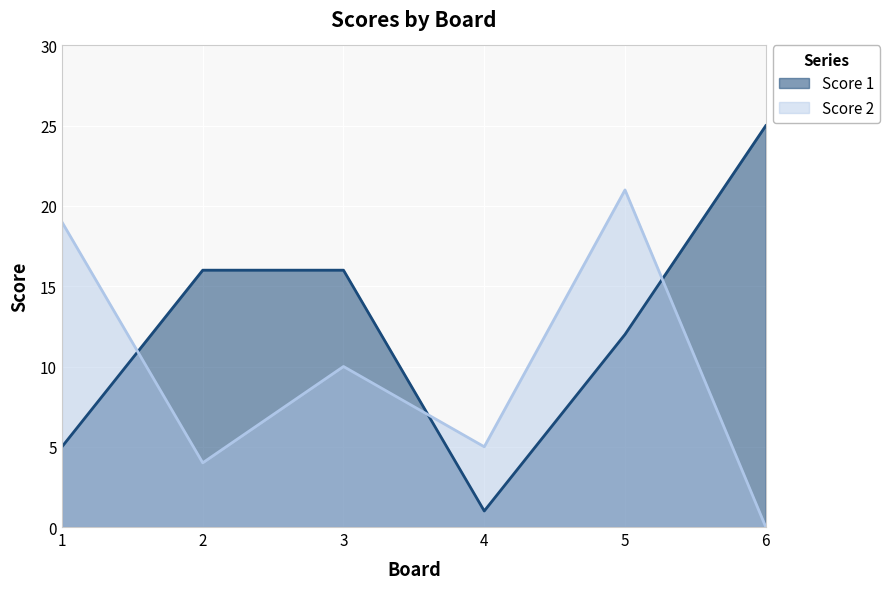

True or false: Score 2 has more than 2 points higher than both neighbors.

False